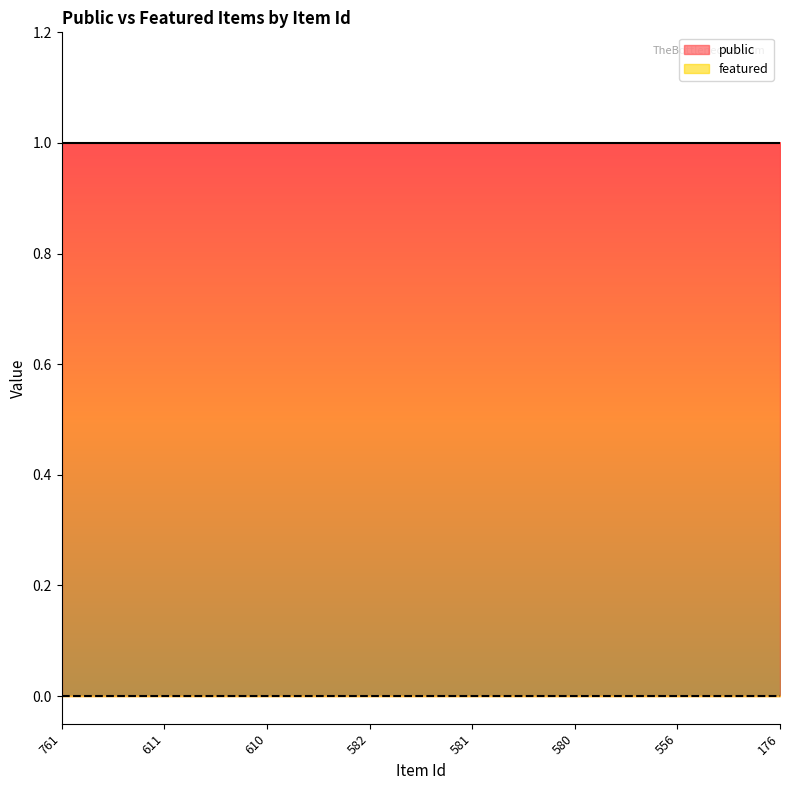

What is the total value across all series at 580?

1